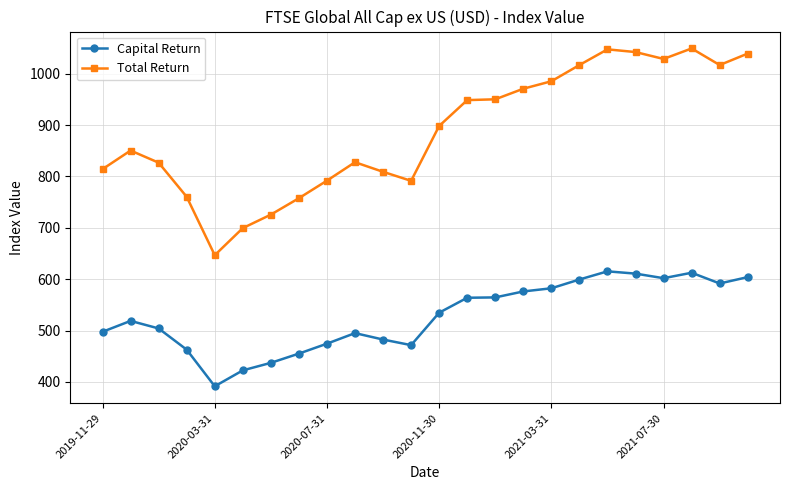

What is the maximum value for Total Return?

1049.0